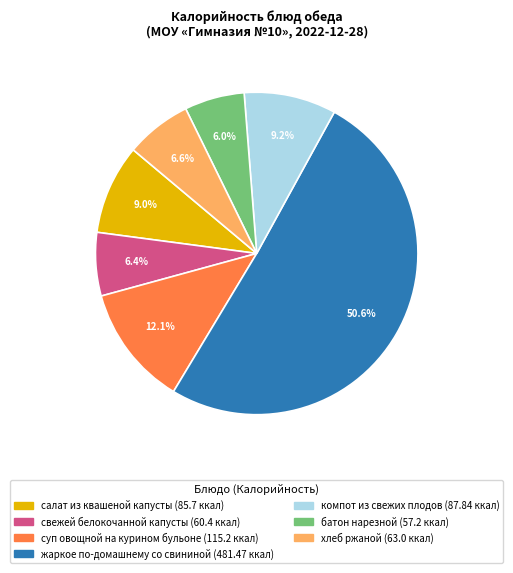

Which slice is the largest?

жаркое по-домашнему со свининой